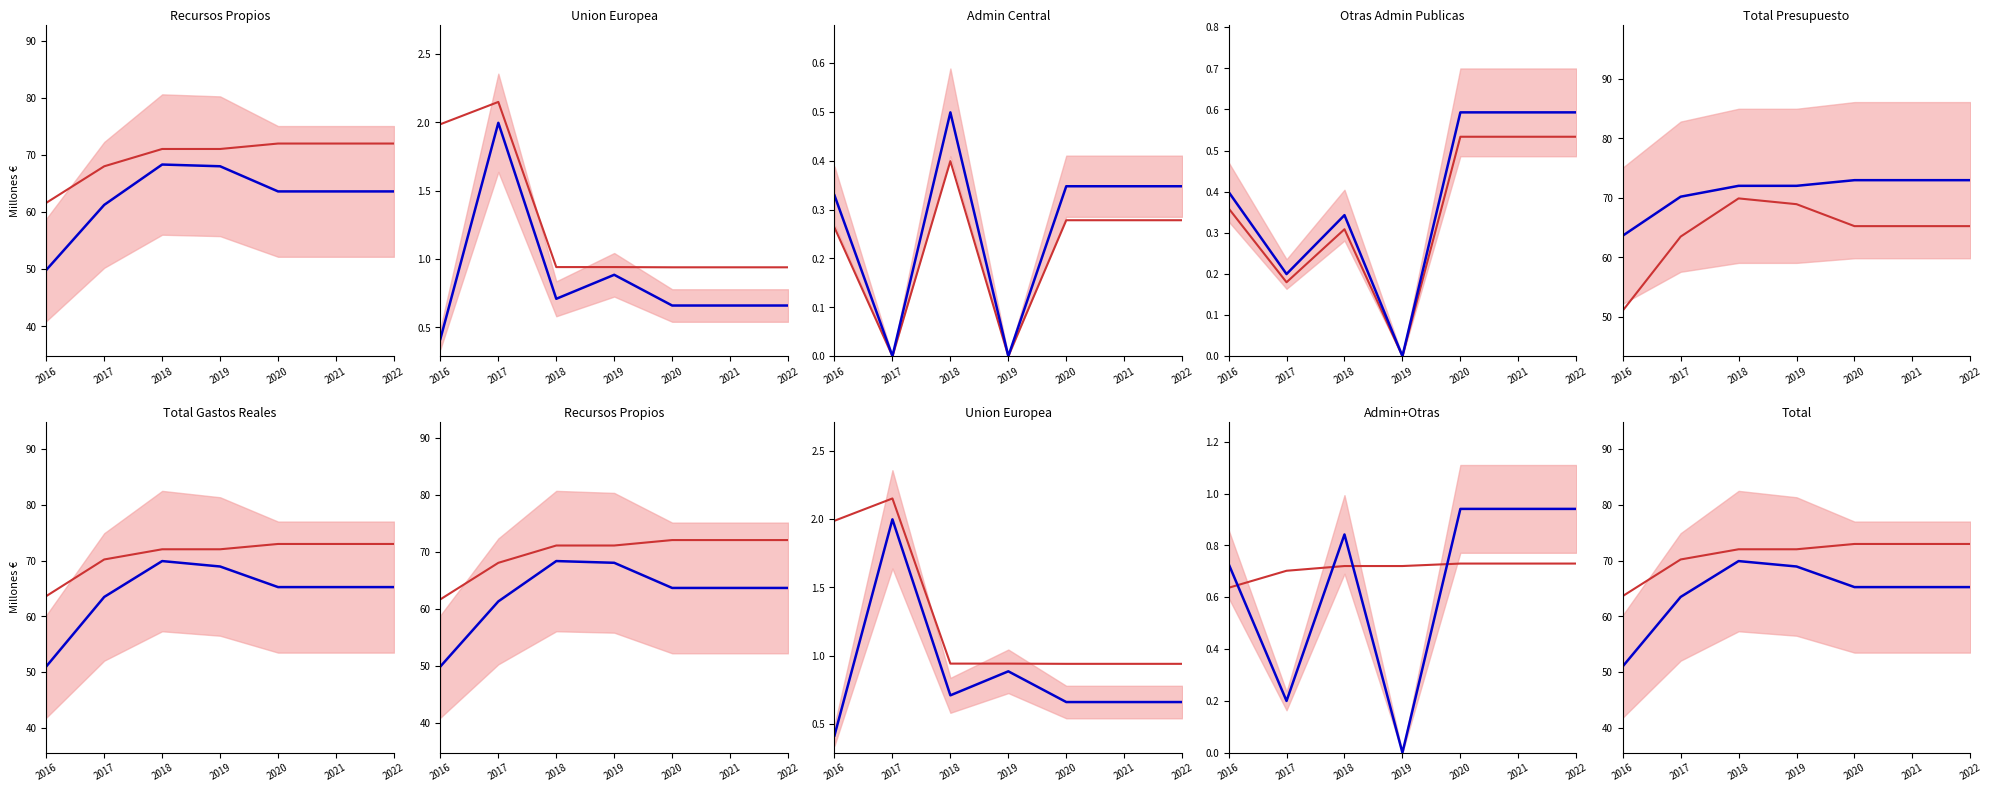

List the labels in order of Gastos Reales value, largest first.

2018, 2019, 2020, 2021, 2022, 2017, 2016